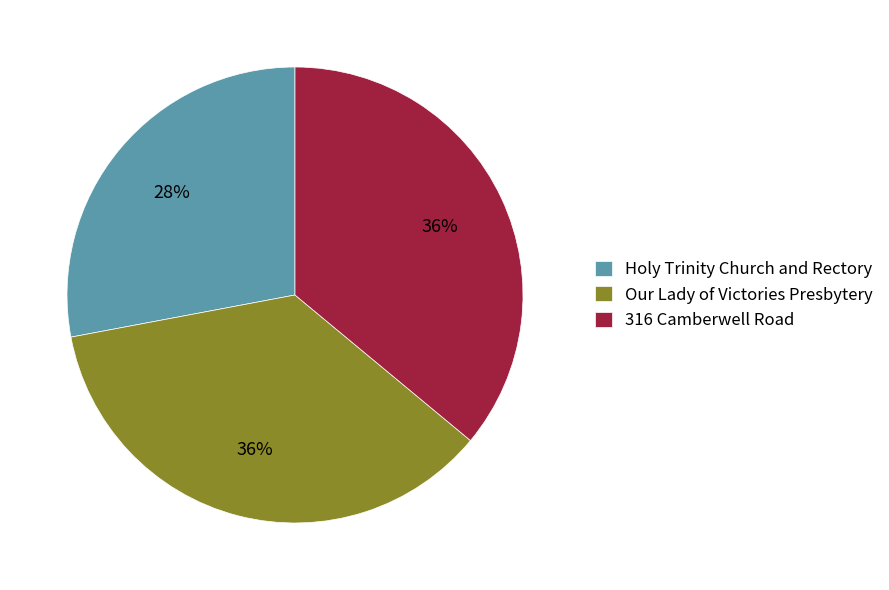

To the nearest percent, what portion does Holy Trinity Church and Rectory represent?

28%